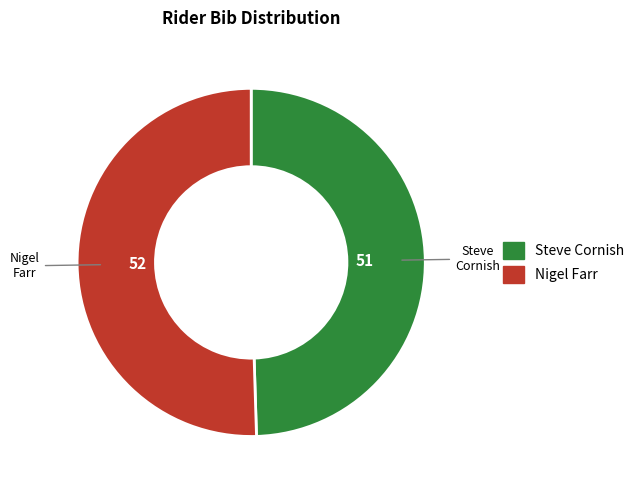

Is it true that Nigel is 44% of the pie?

False